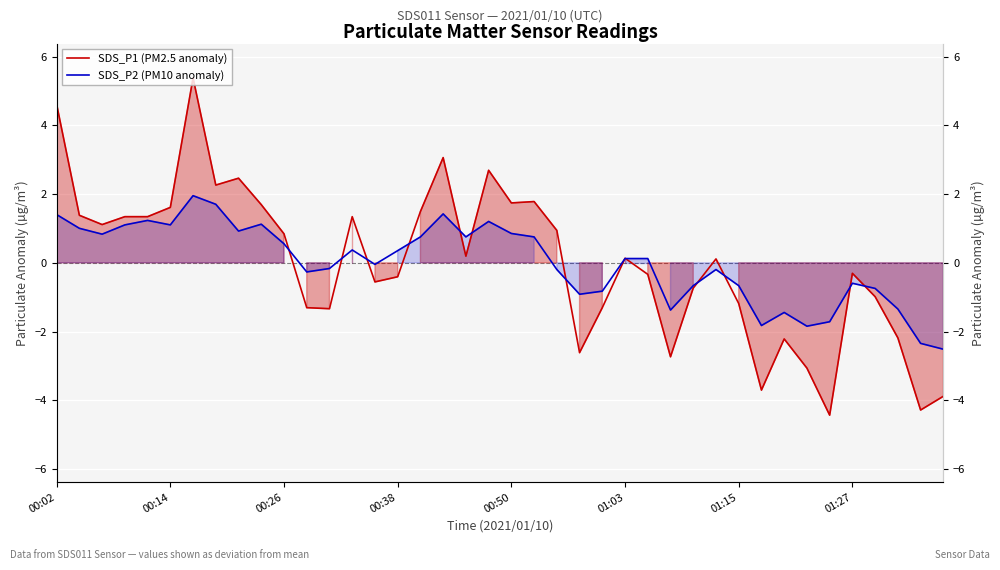

Which series has the largest range (max minus min)?

SDS_P1 (PM2.5 anomaly)